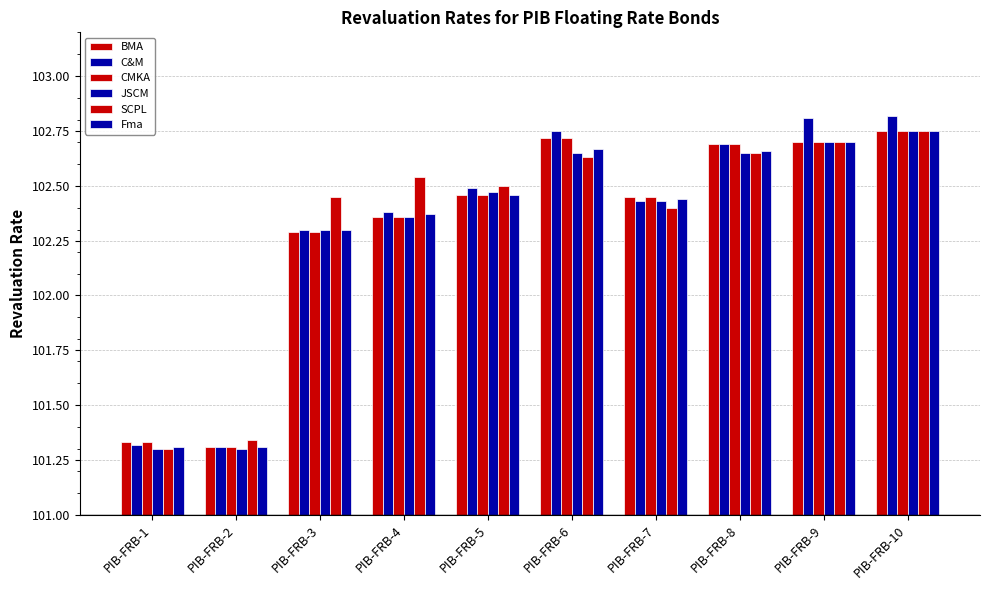

How many data points does each series have?

10